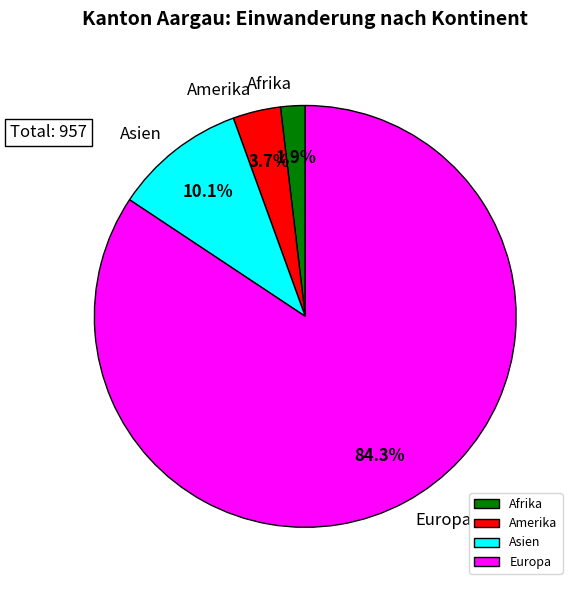

To the nearest percent, what is the combined percentage of Europa and Amerika?

88%